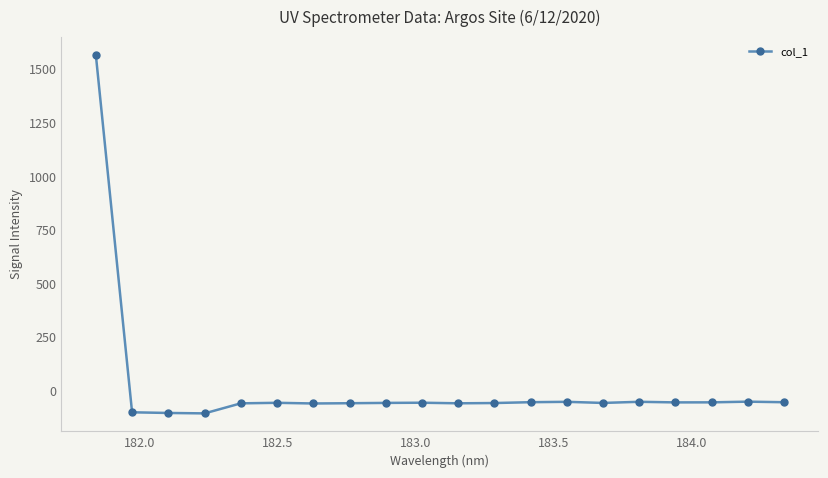

What is the difference between the maximum and minimum values?

1672.2